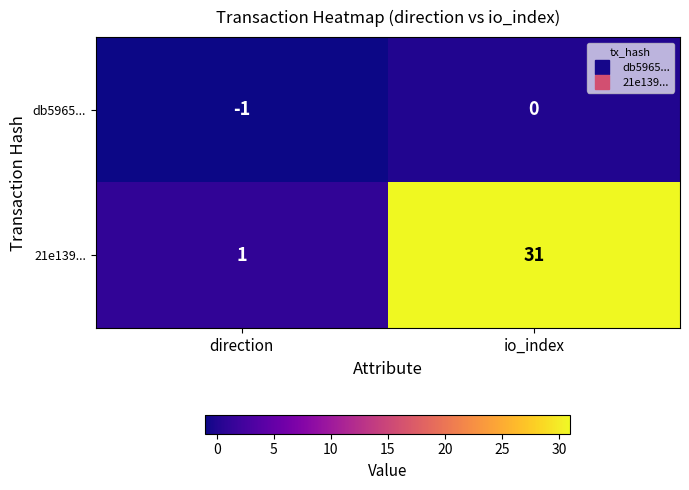

Which category has the highest value across all series?

io_index